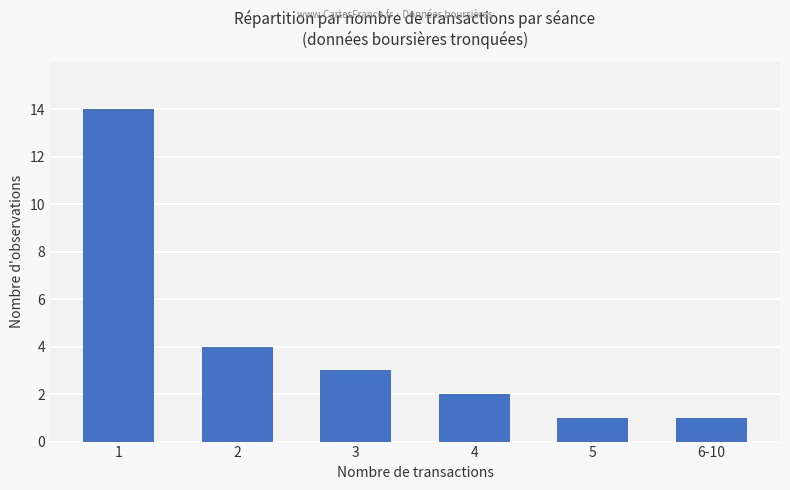

Where is the data nearest to the value 7?

2